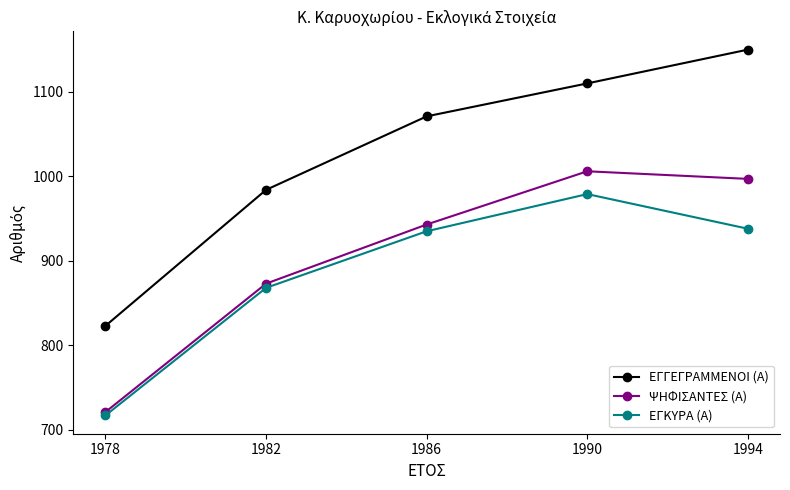

Between 1978 and 1994, which series saw the biggest shift?

ΕΓΓΕΓΡΑΜΜΕΝΟΙ (Α)